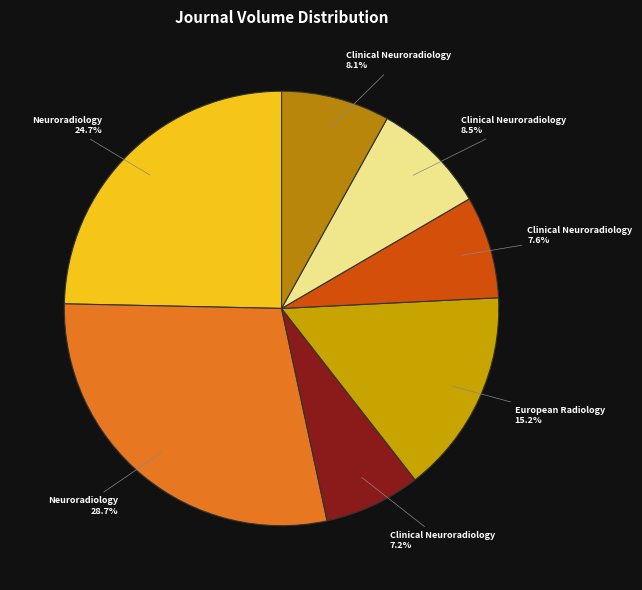

To the nearest percent, what is the difference between the largest and smallest slice percentages?

22%